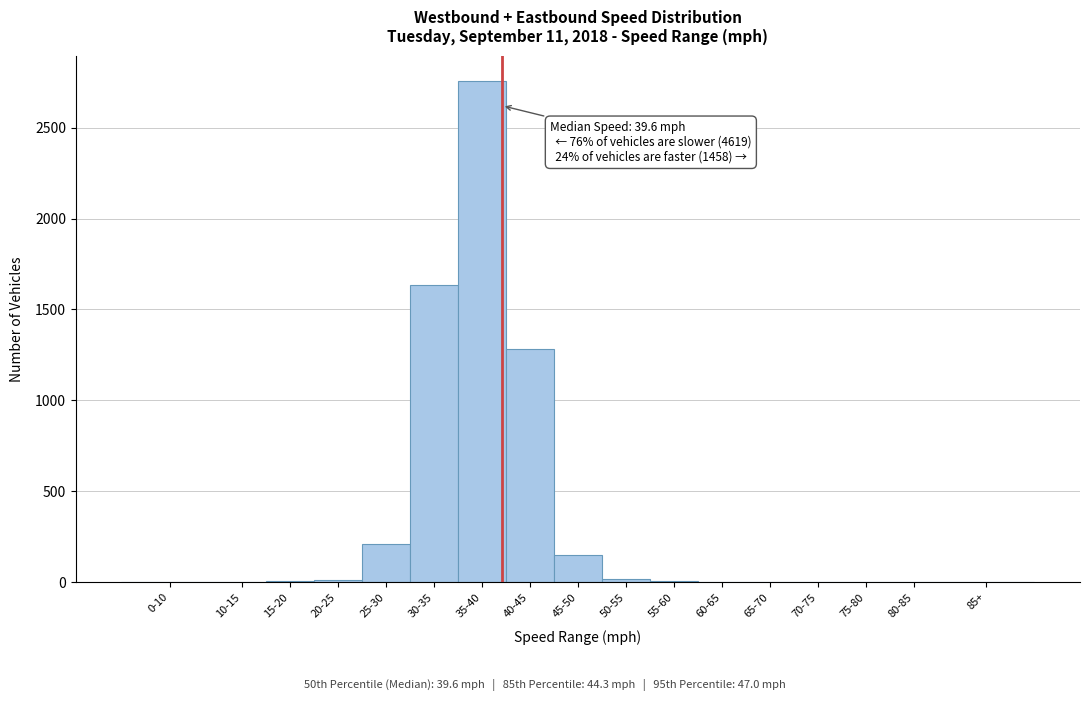

True or false: the data shows -1339 at 65-70.

False